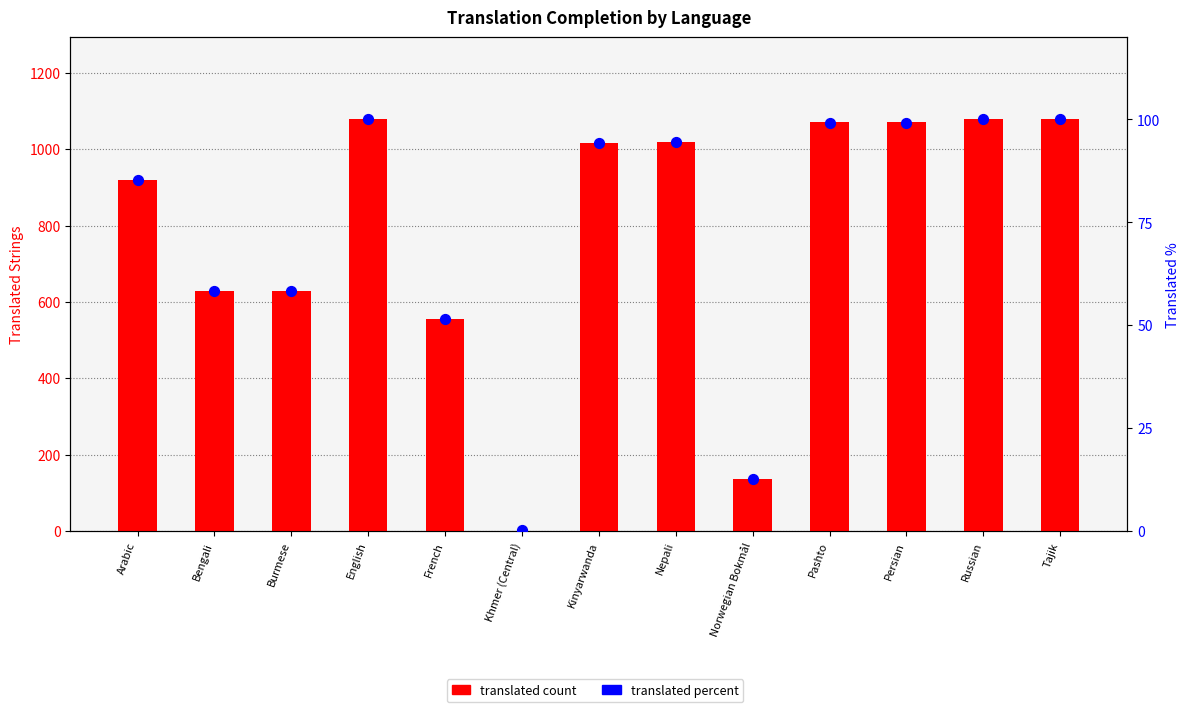

Which series has the widest spread of Y values?

translated count